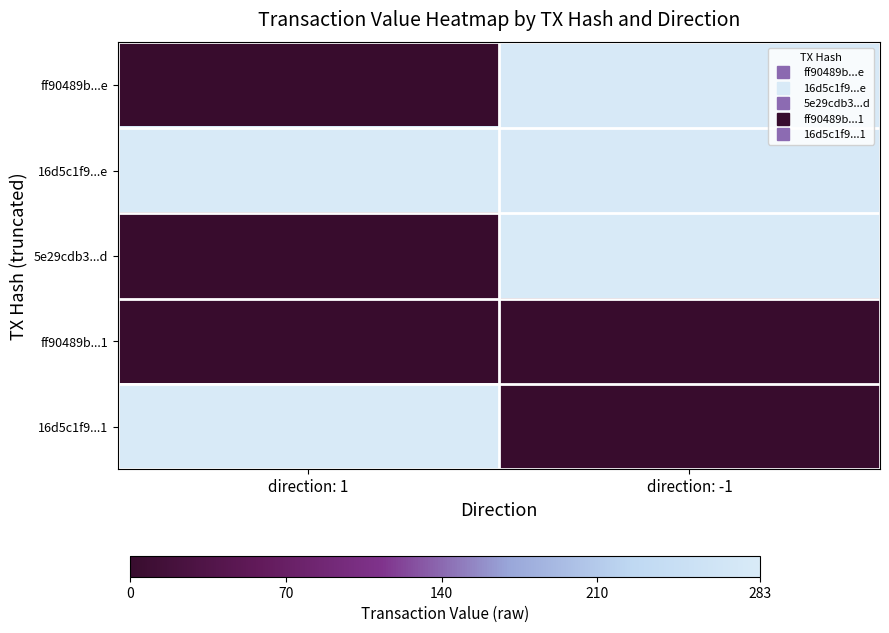

Rank the series by their maximum value, from lowest to highest.

ff90489b...1, ff90489b...e, 16d5c1f9...e, 5e29cdb3...d, 16d5c1f9...1